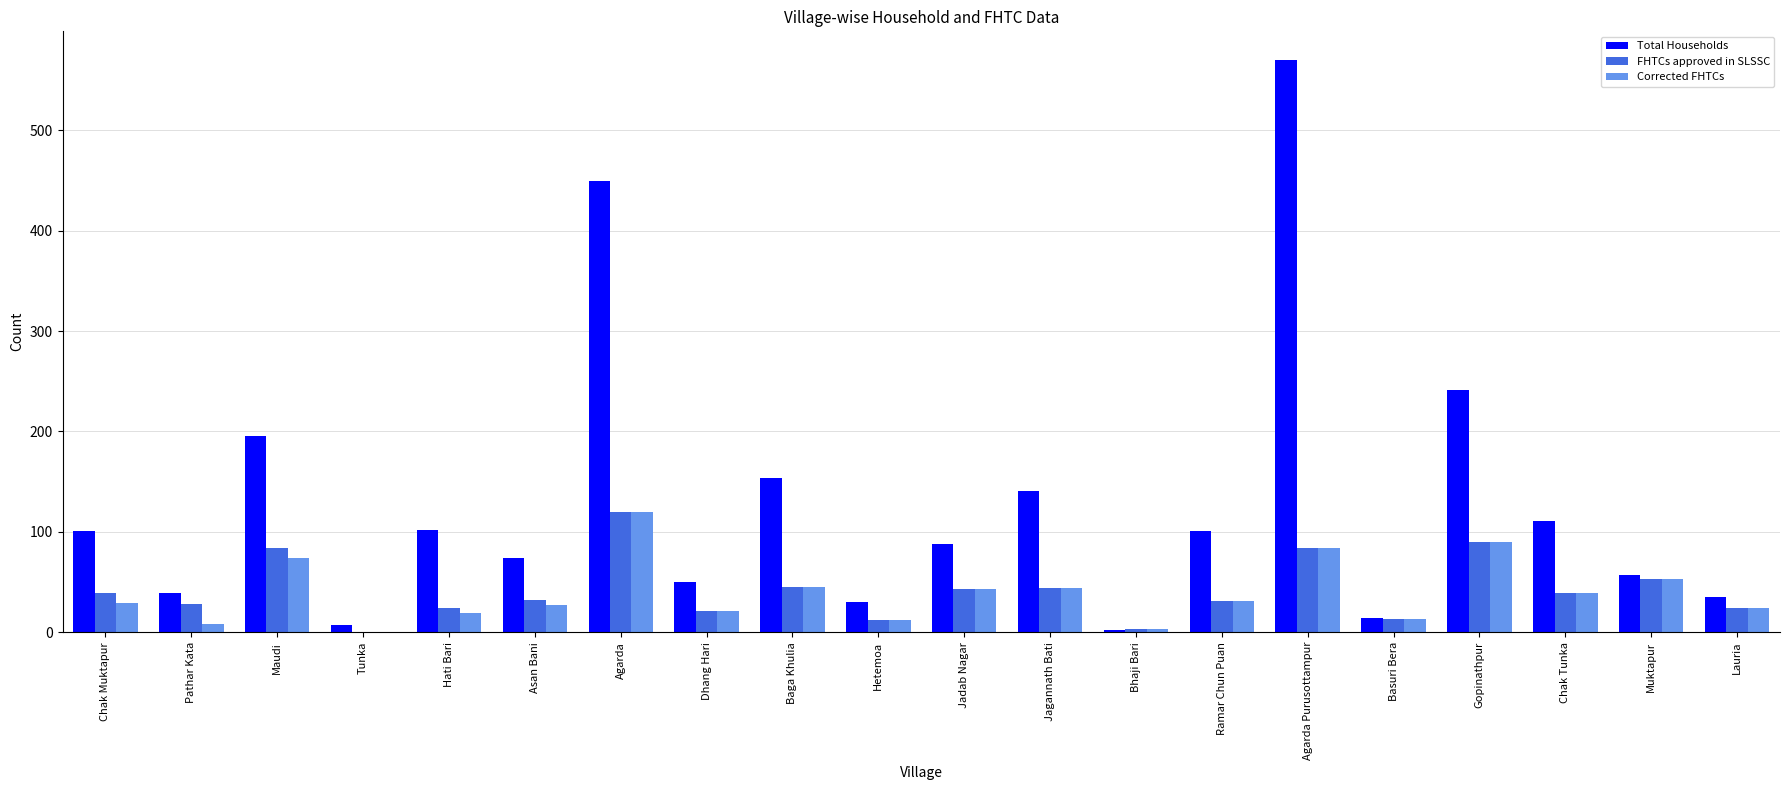

What are all the series names shown in the legend?

Total Households, FHTCs approved in SLSSC, Corrected FHTCs